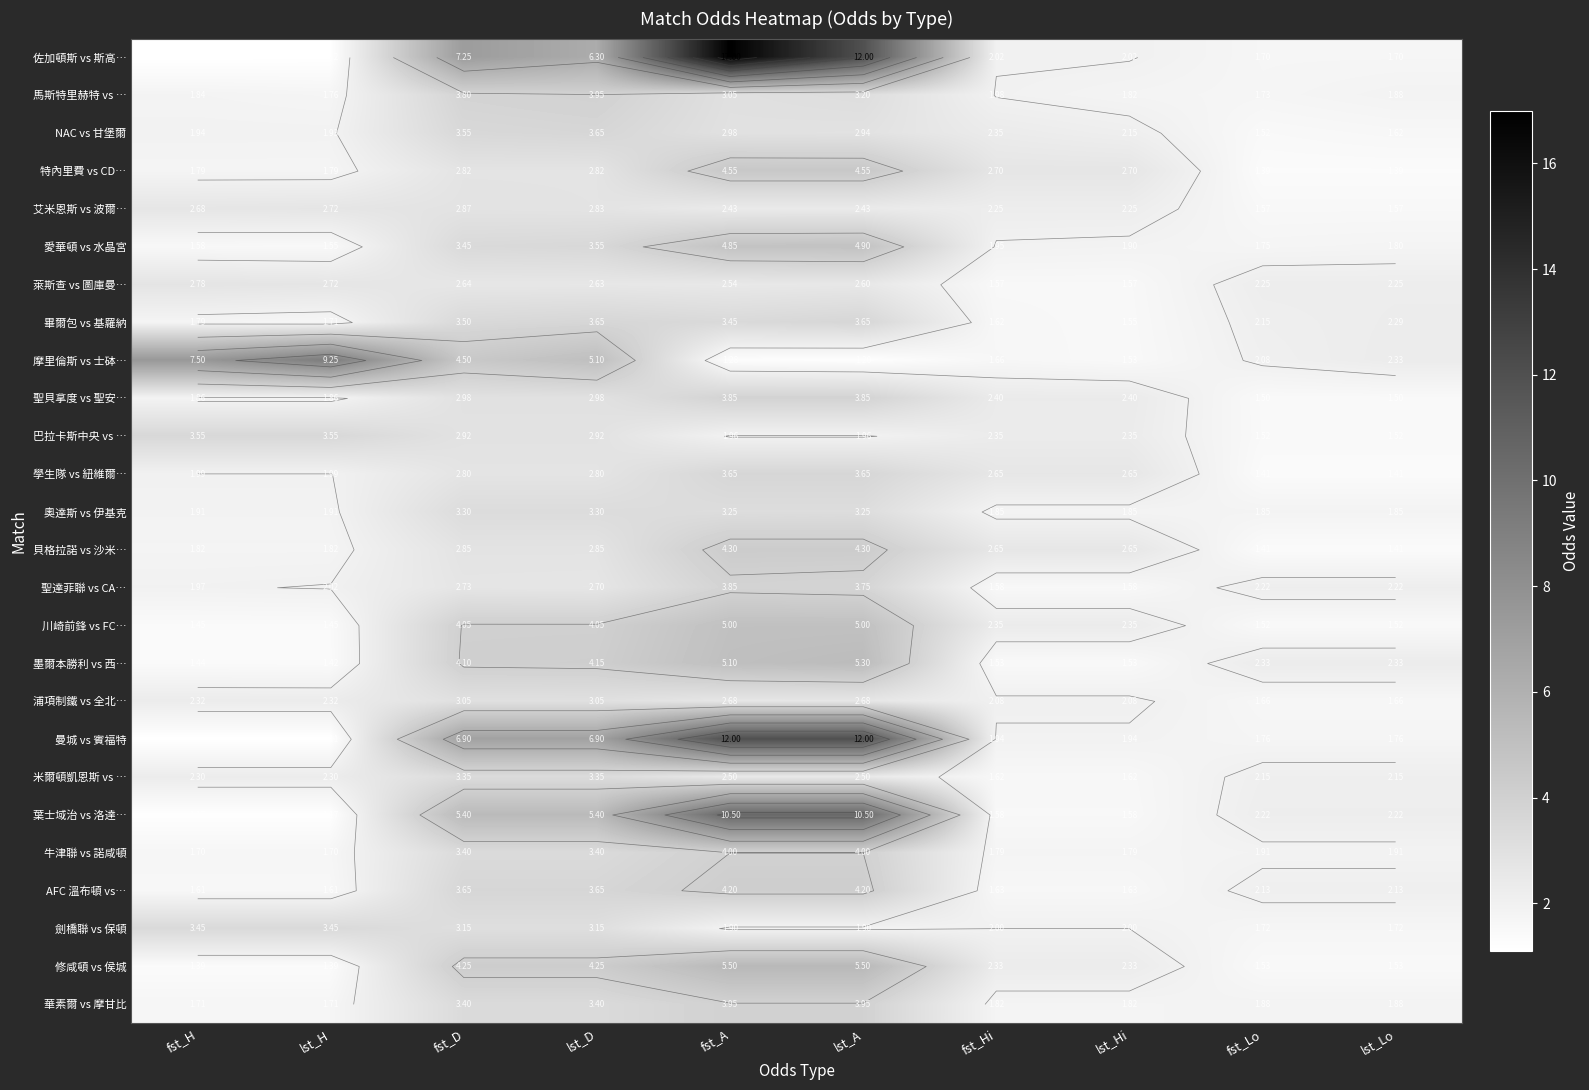

What is the total value across all series at lst_Lo?

47.5